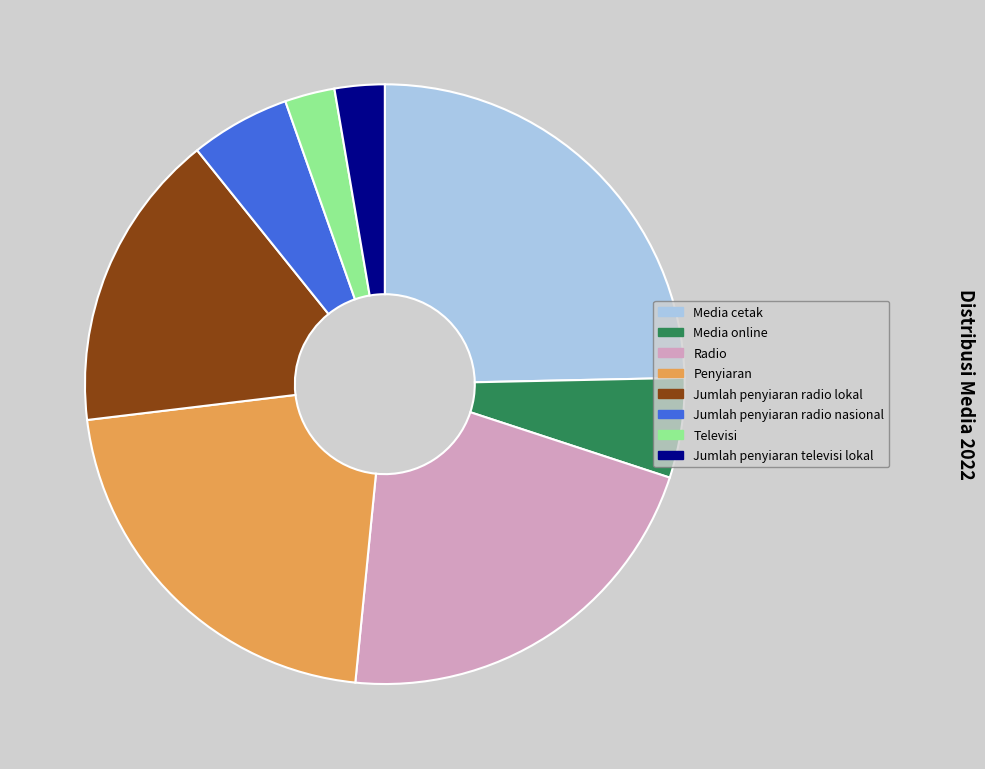

How many segments does this pie chart have?

8